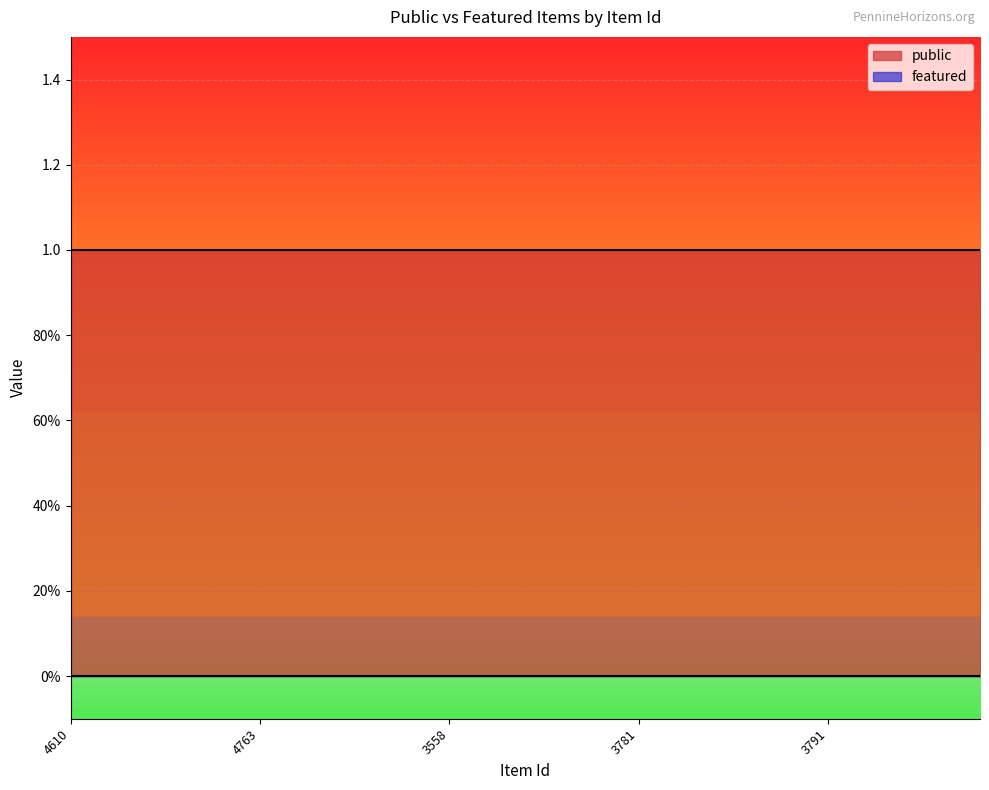

What is the spread (max minus min) of values at 4693?

1